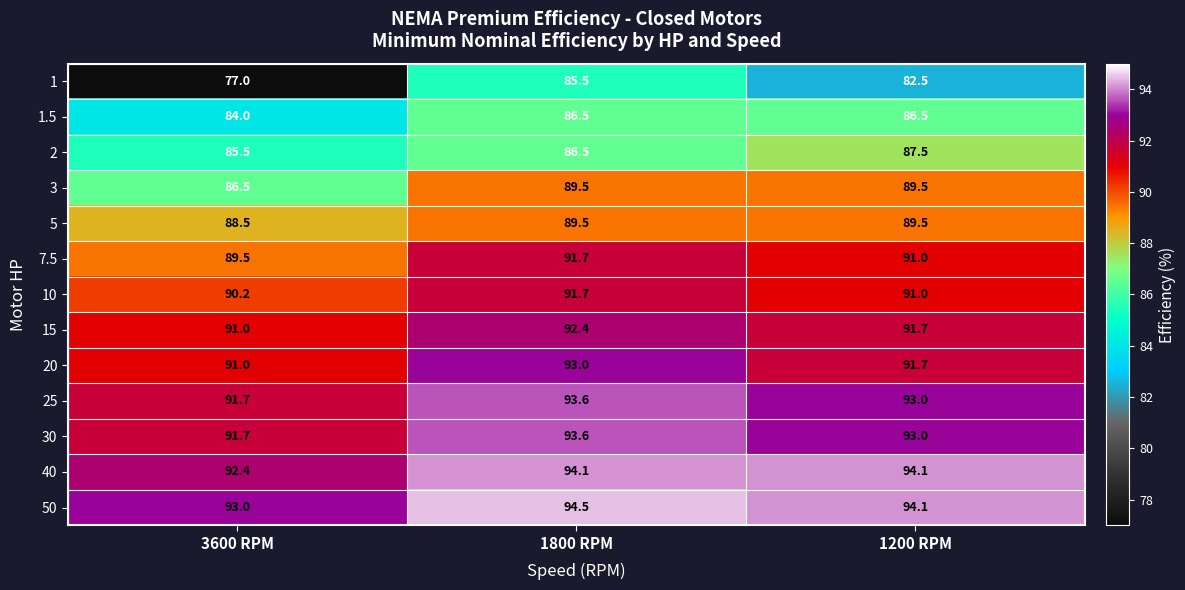

Which series has the widest spread of values?

1